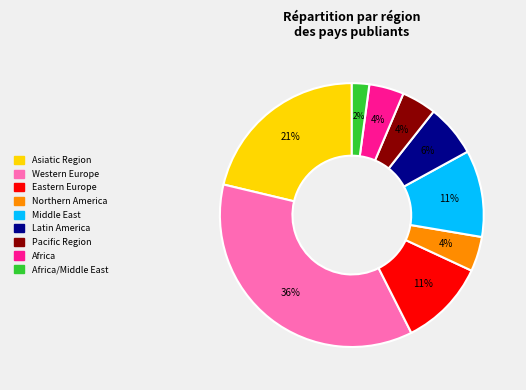

Is there a majority slice in this chart?

No